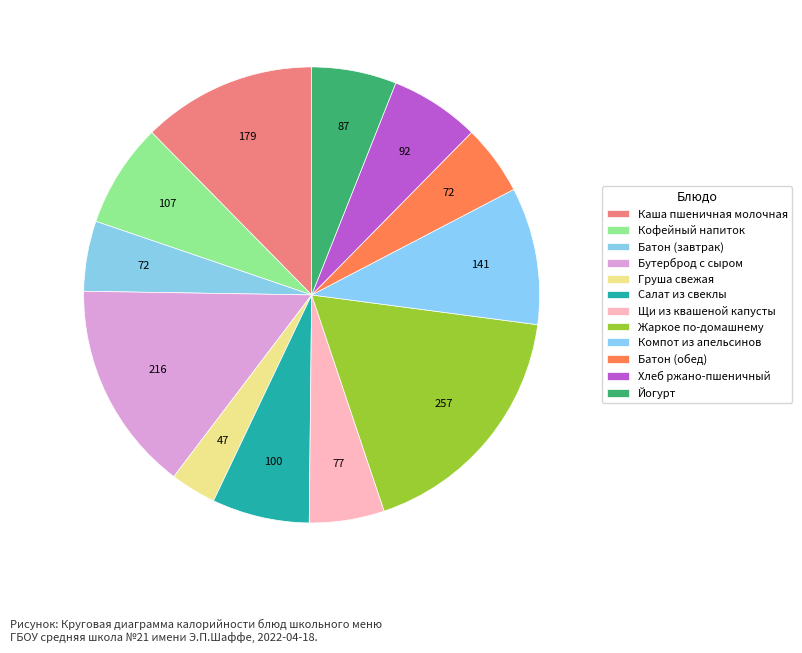

True or false: Йогурт accounts for 6% of the total.

True